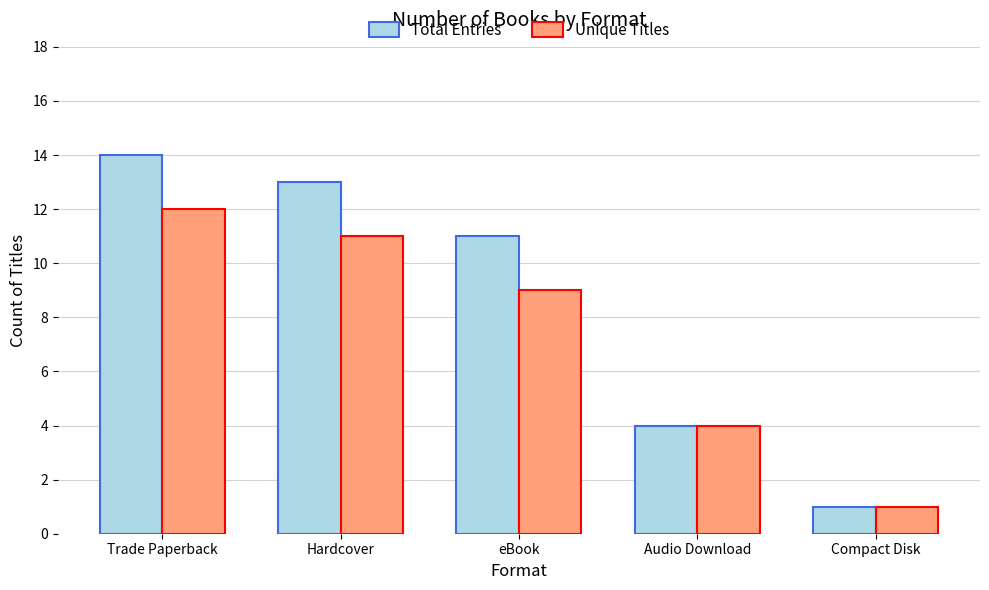

Which series has the widest spread of values?

Total Entries